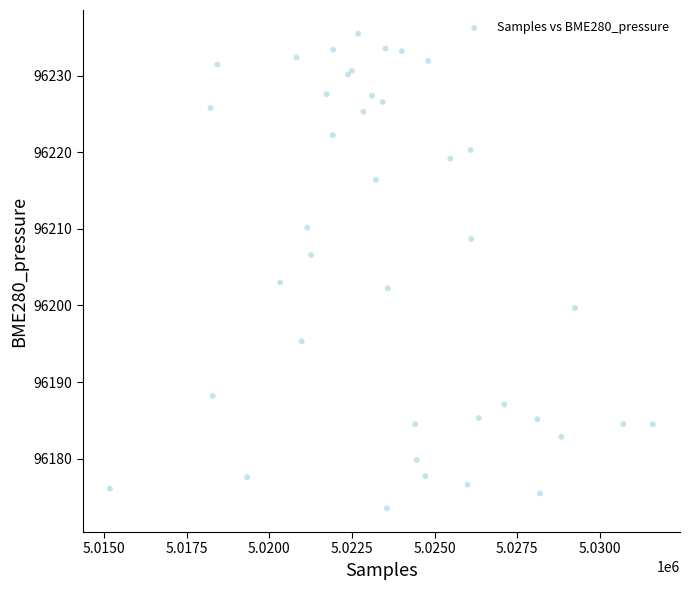

What Y value in the scatter plot is closest to 96204?

96203.0